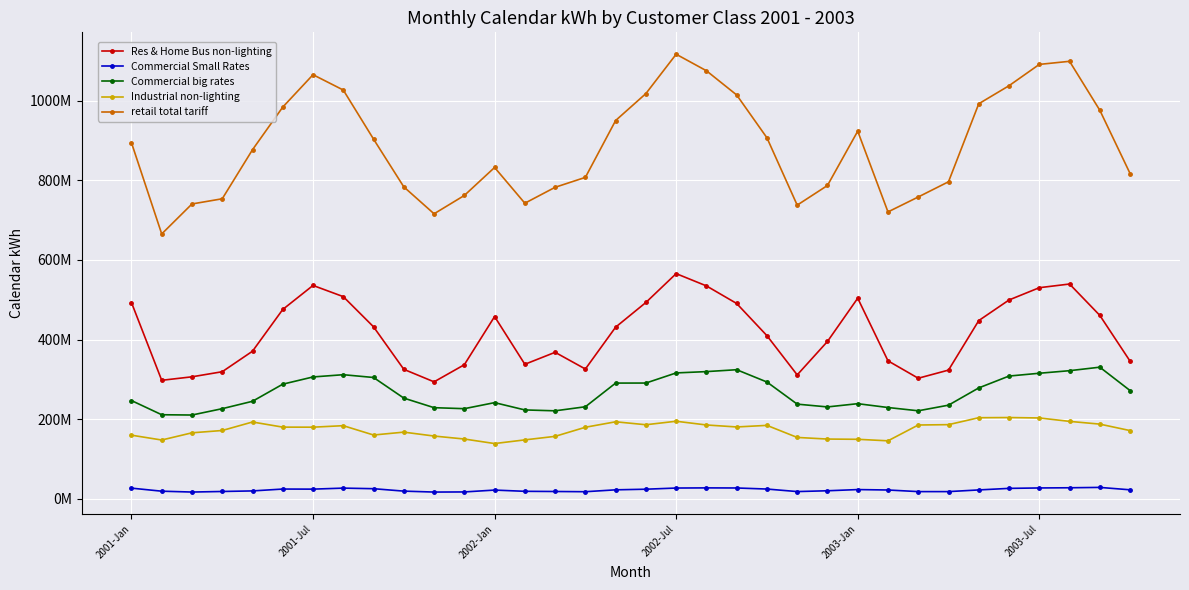

Does the chart have visible grid lines?

Yes